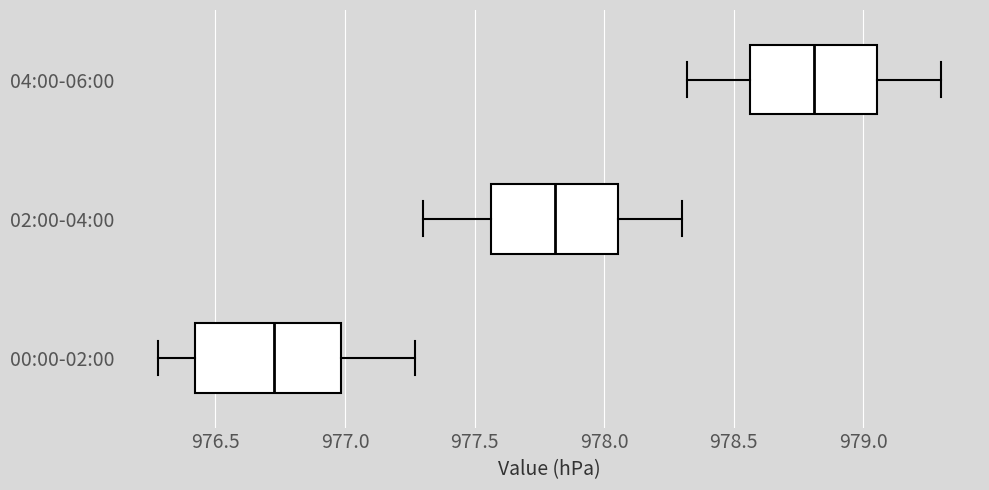

Reading bottom to top, read every box against the x-axis: the position of its median line, the range the box covers, and the ends of its whiskers. The values are not printed on the chart, so give them approximately, as read against the axis.

00:00-02:00: median 976.75, box 976.40 to 977.00, whiskers 976.30 to 977.25
02:00-04:00: median 977.80, box 977.55 to 978.05, whiskers 977.30 to 978.30
04:00-06:00: median 978.80, box 978.55 to 979.05, whiskers 978.30 to 979.30